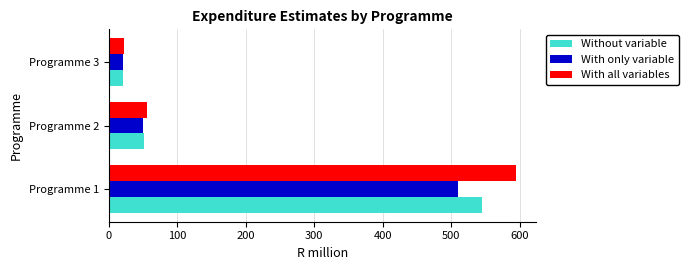

What is the total value across all series at Programme 1?

1648.7